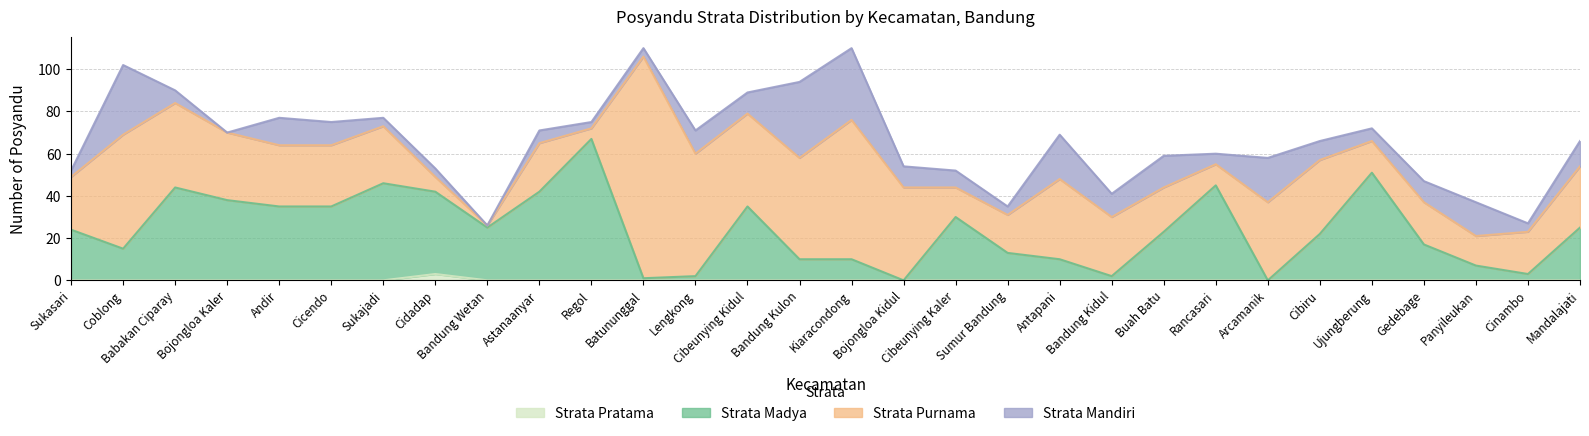

What is the difference between the second highest and second lowest values in the Strata Madya series?

51